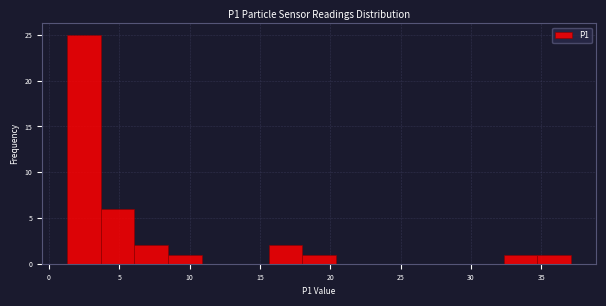

Over which range of the x-axis is the bar tallest?

1.5 to 3.5